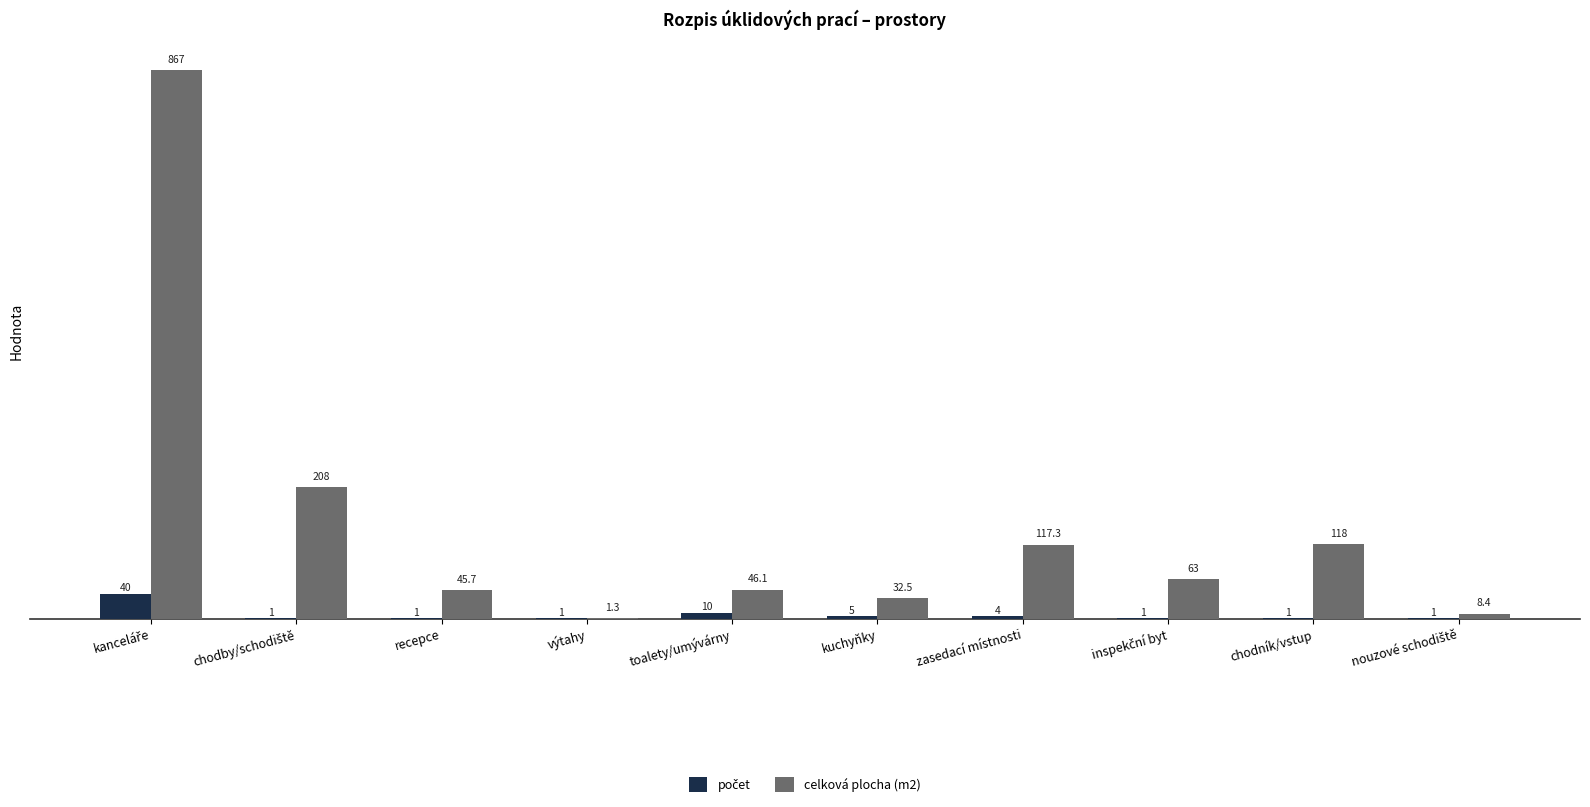

Between výtahy and kuchyňky, which series saw the biggest shift?

celková plocha (m2)